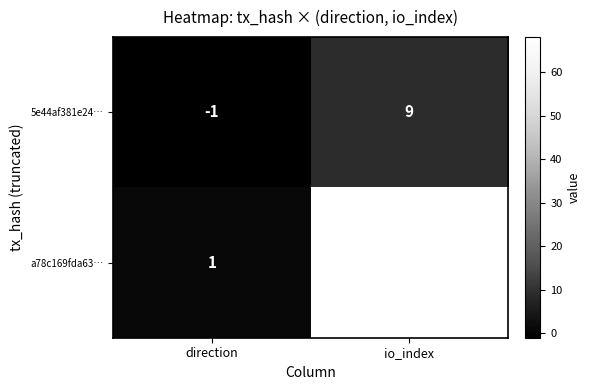

What is the difference between the maximum and minimum values in the 5e44af381e24… series?

10